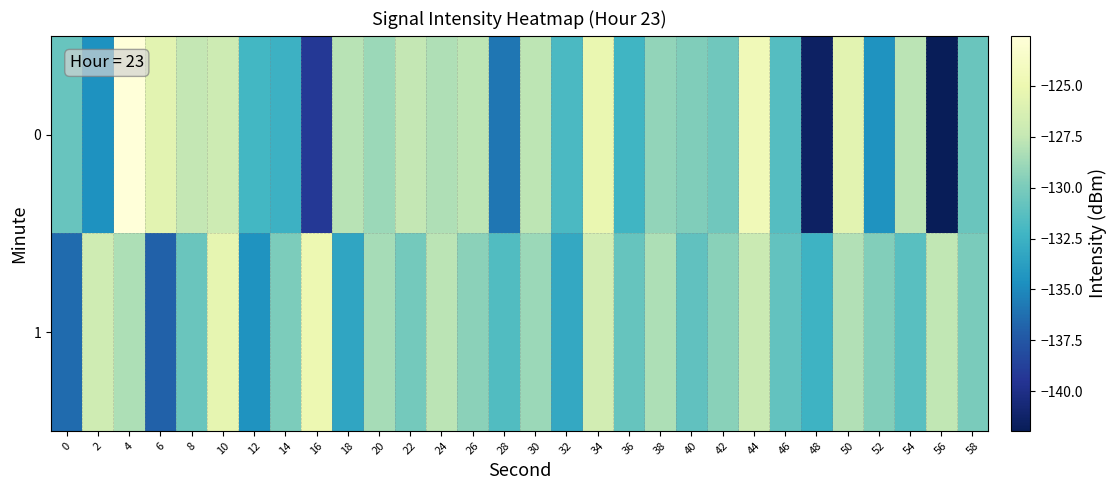

At 10, list the series in order from smallest to largest.

0, 1